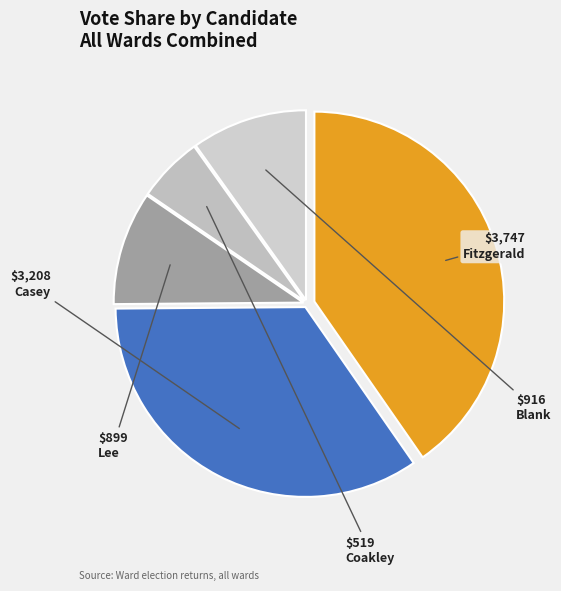

Is there any slice that represents more than half of the pie?

No